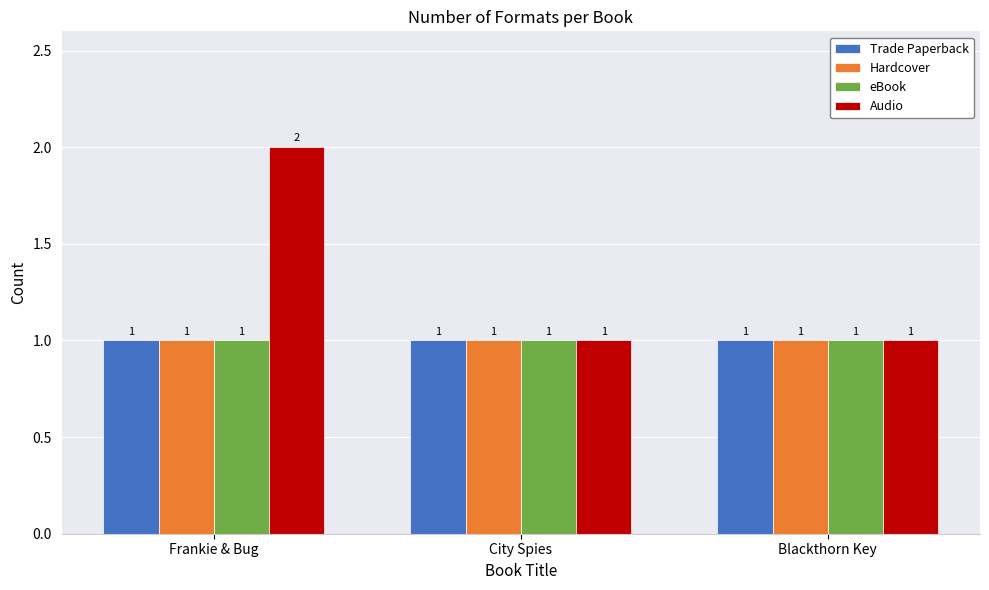

True or false: Hardcover has a value of 0 at City Spies.

False